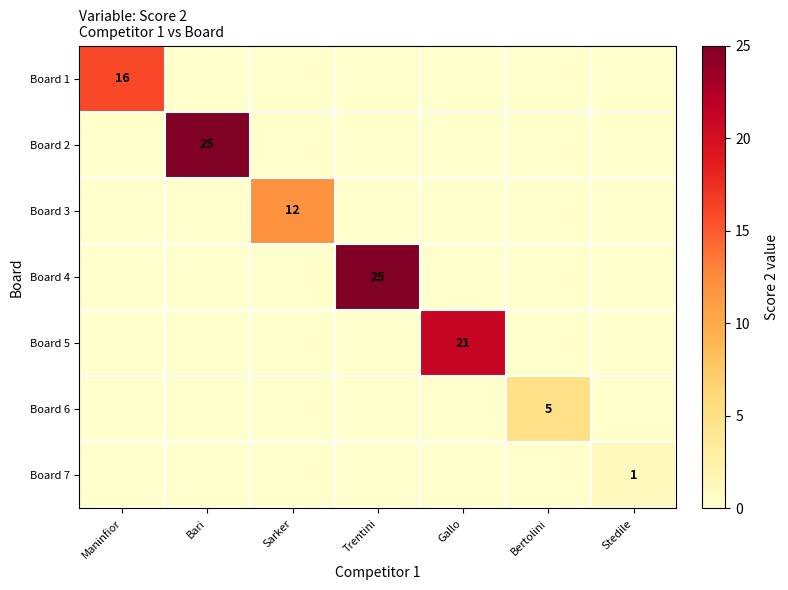

Is it true that Board 1 equals 4 at Maninfior?

False